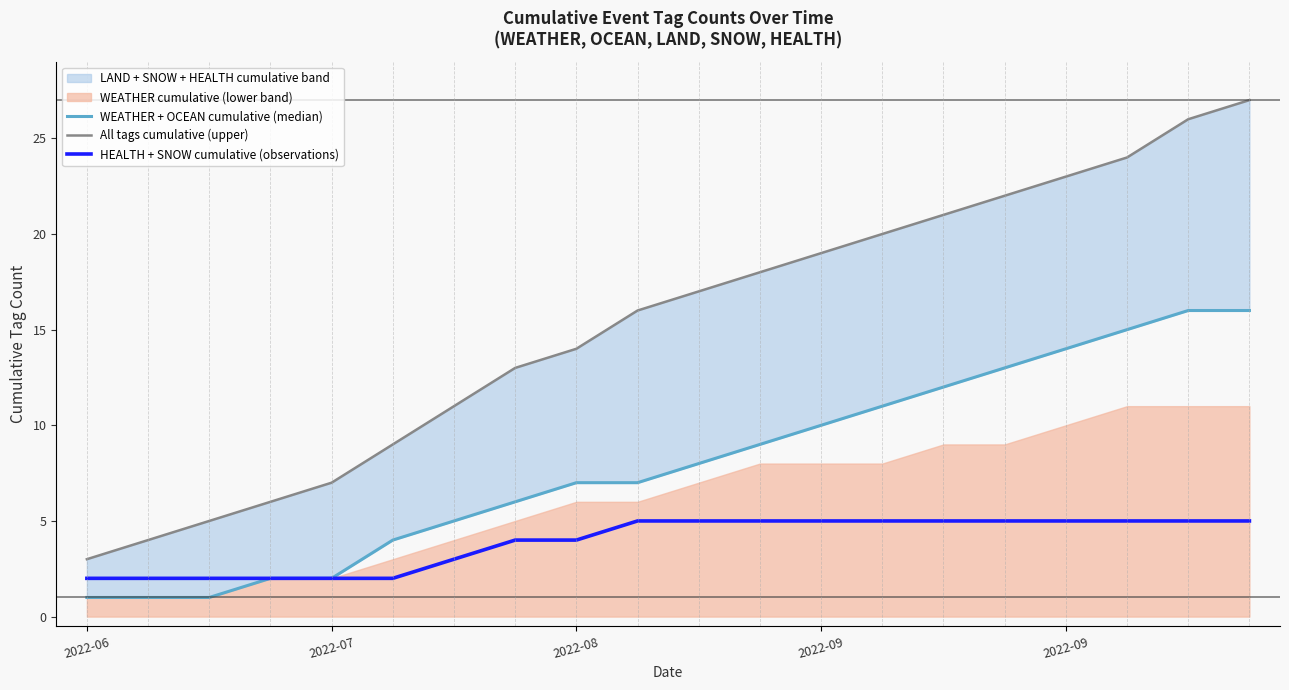

True or false: WEATHER + OCEAN cumulative (median) has more than 2 interior local peaks.

False